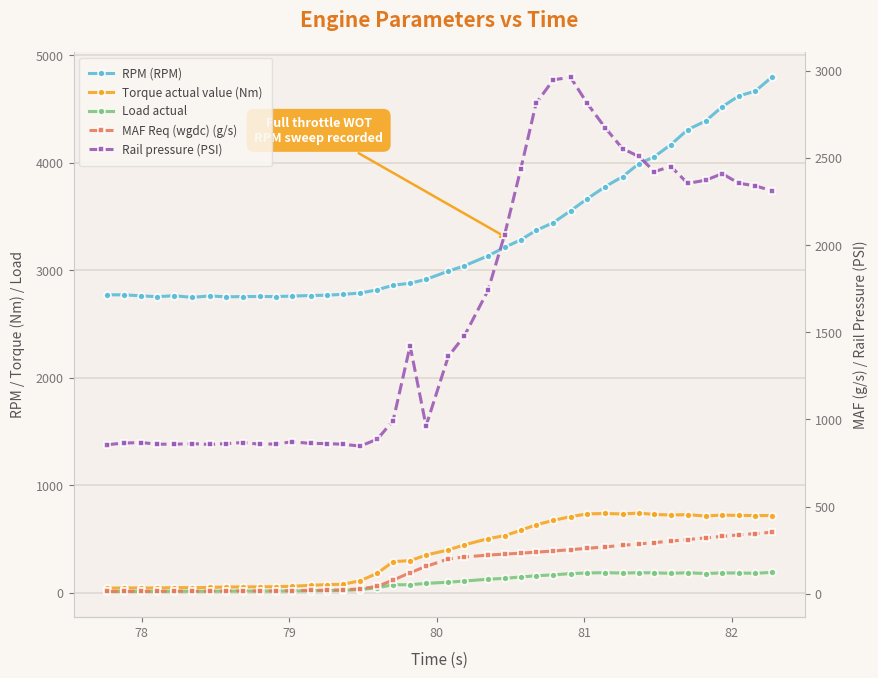

True or false: Rail pressure (PSI) and MAF Req (wgdc) (g/s) cross at least once.

False